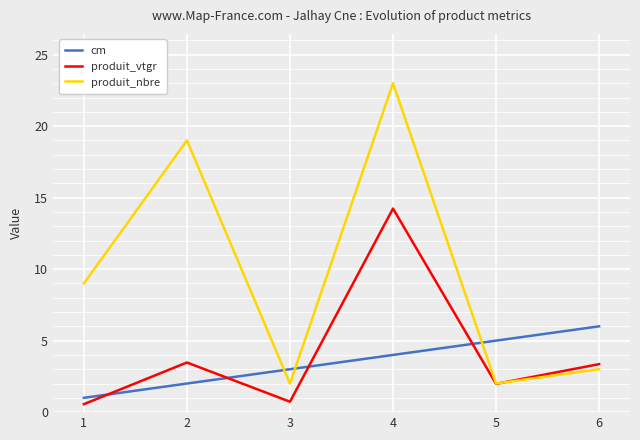

Reading left to right, extract all data points from this chart.

cm: 1.0	2.0	3.0	4.0	5.0	6.0
produit_vtgr: 0.6	3.5	0.7	14.2	2.0	3.4
produit_nbre: 9.0	19.0	2.0	23.0	2.0	3.0